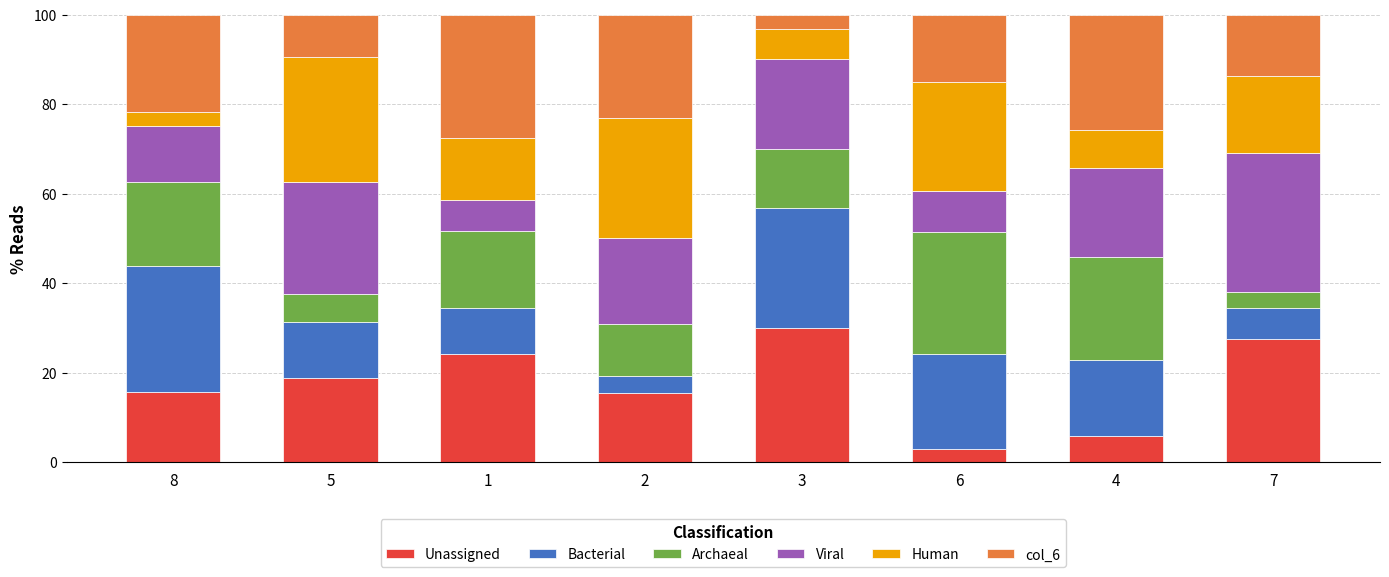

The value of Unassigned at 7 is 42.6. True or false?

False